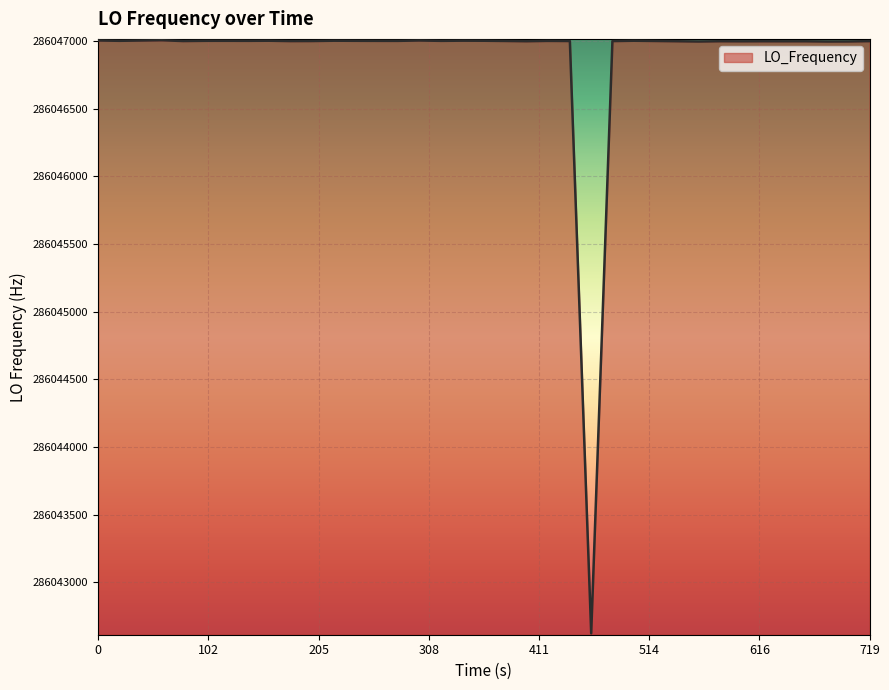

What is the maximum value shown in the chart?

286047006.0